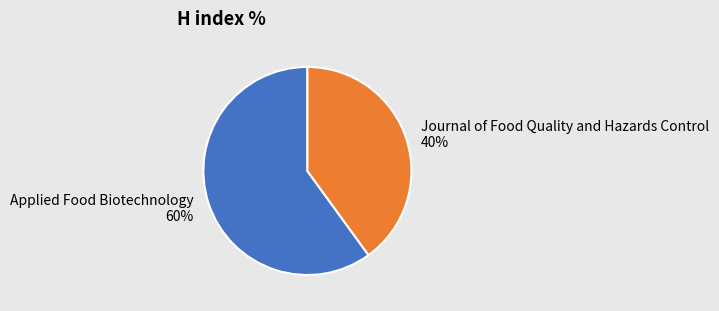

Is it true that Journal of Food Quality and Hazards Control is 40% of the pie?

True